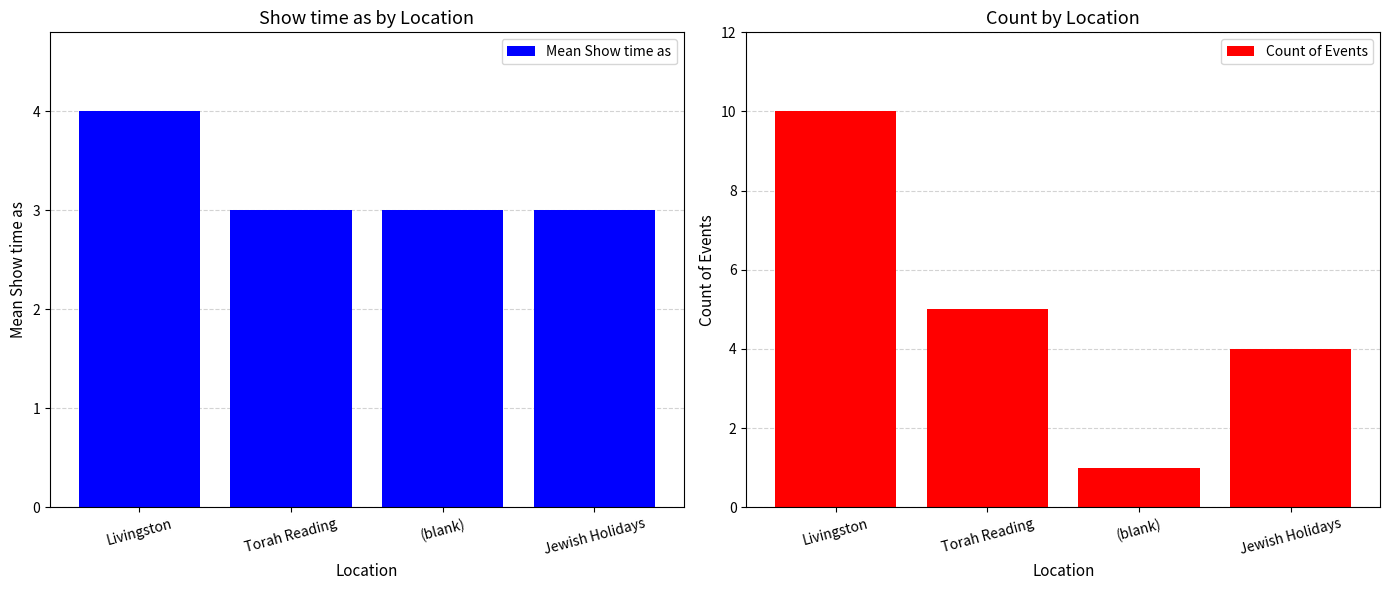

What is the minimum value for Mean Show time as?

3